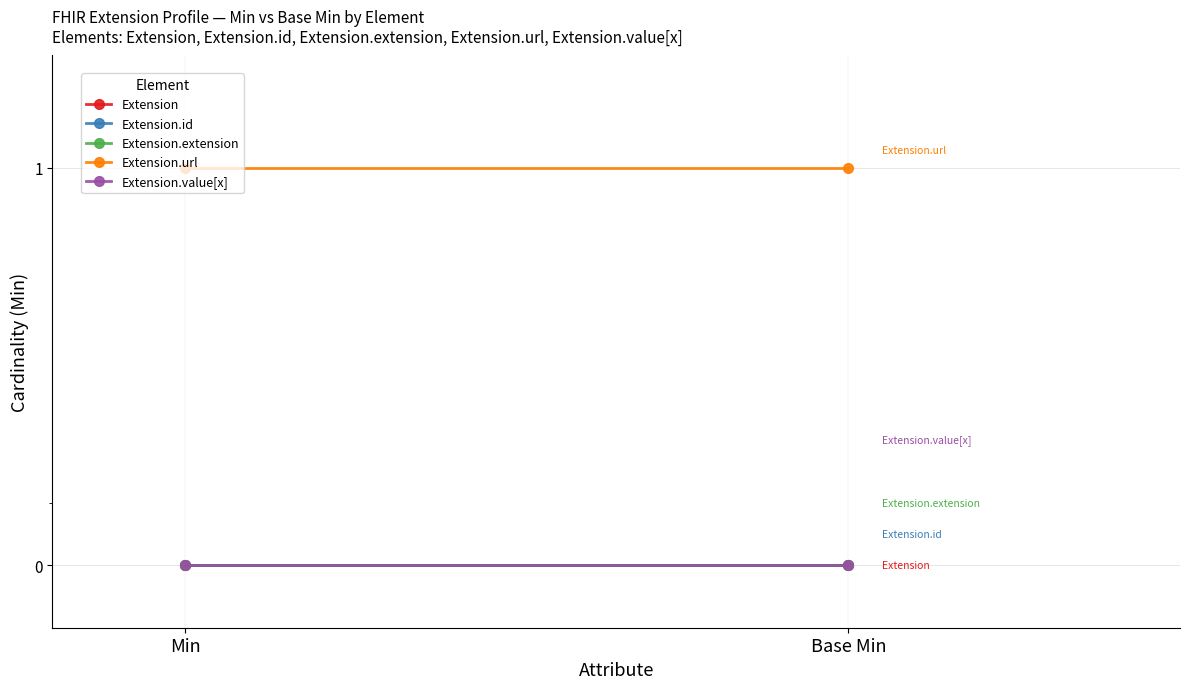

At how many categories does at least one series exceed 0?

2